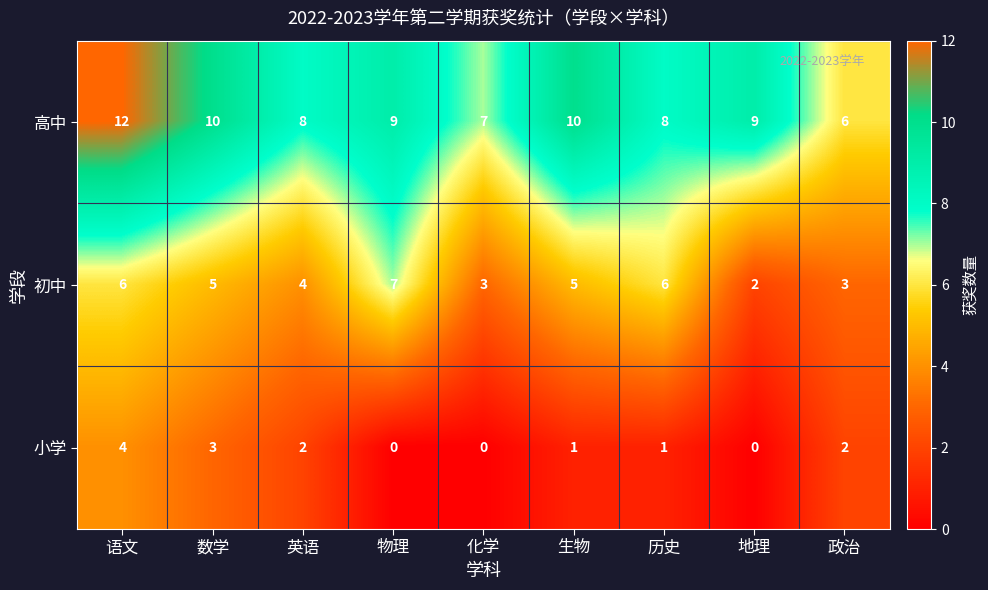

Count the 初中 values in the range 3 to 6.

7